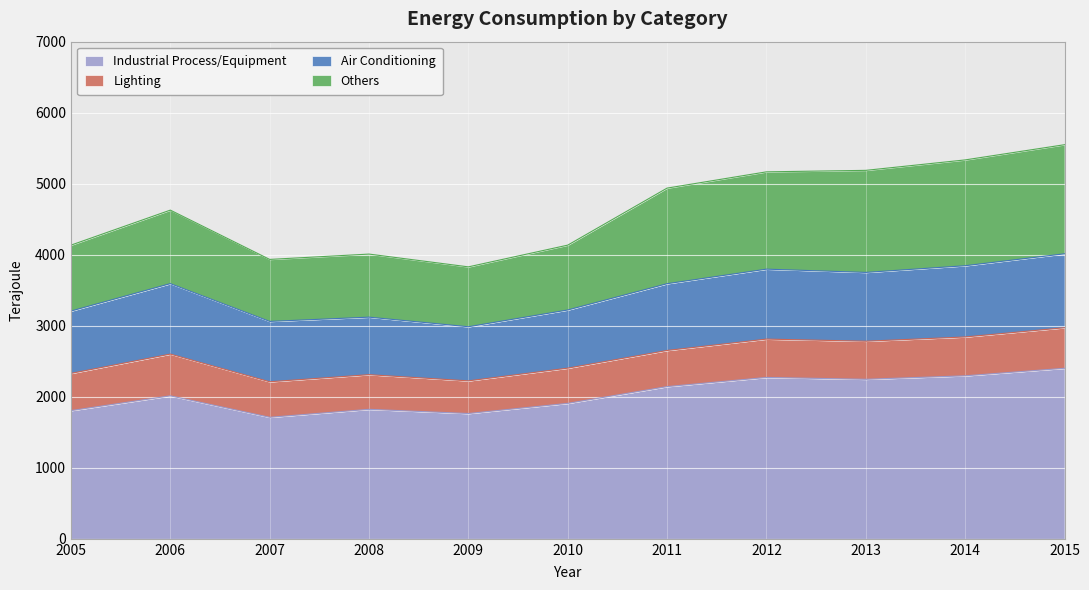

How many lines are shown in the chart?

4